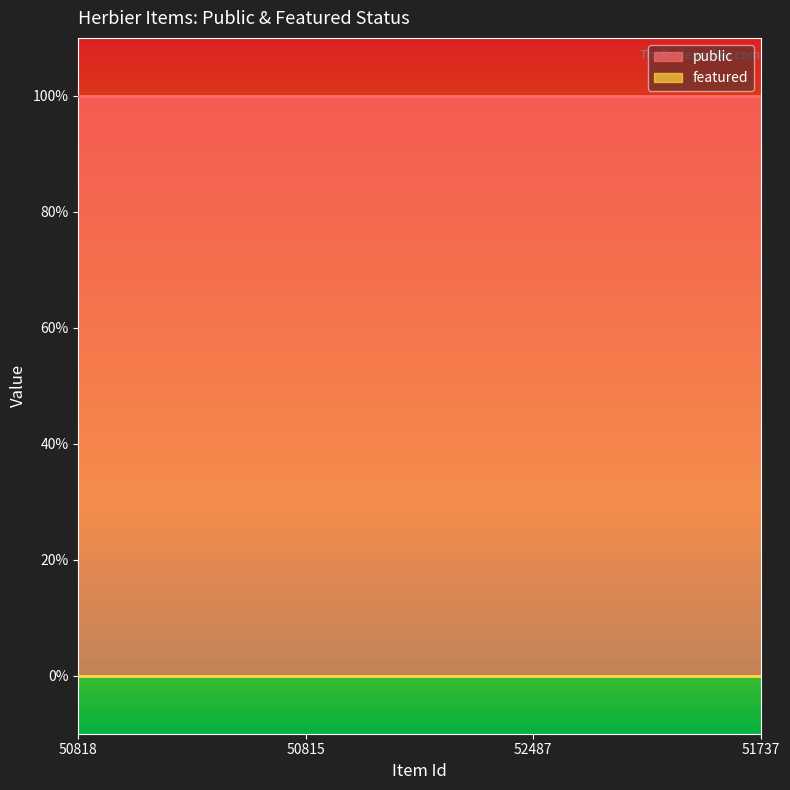

Reading left to right, transcribe all the data shown in this chart.

public: 50818=1	50815=1	52487=1	51737=1
featured: 50818=0	50815=0	52487=0	51737=0